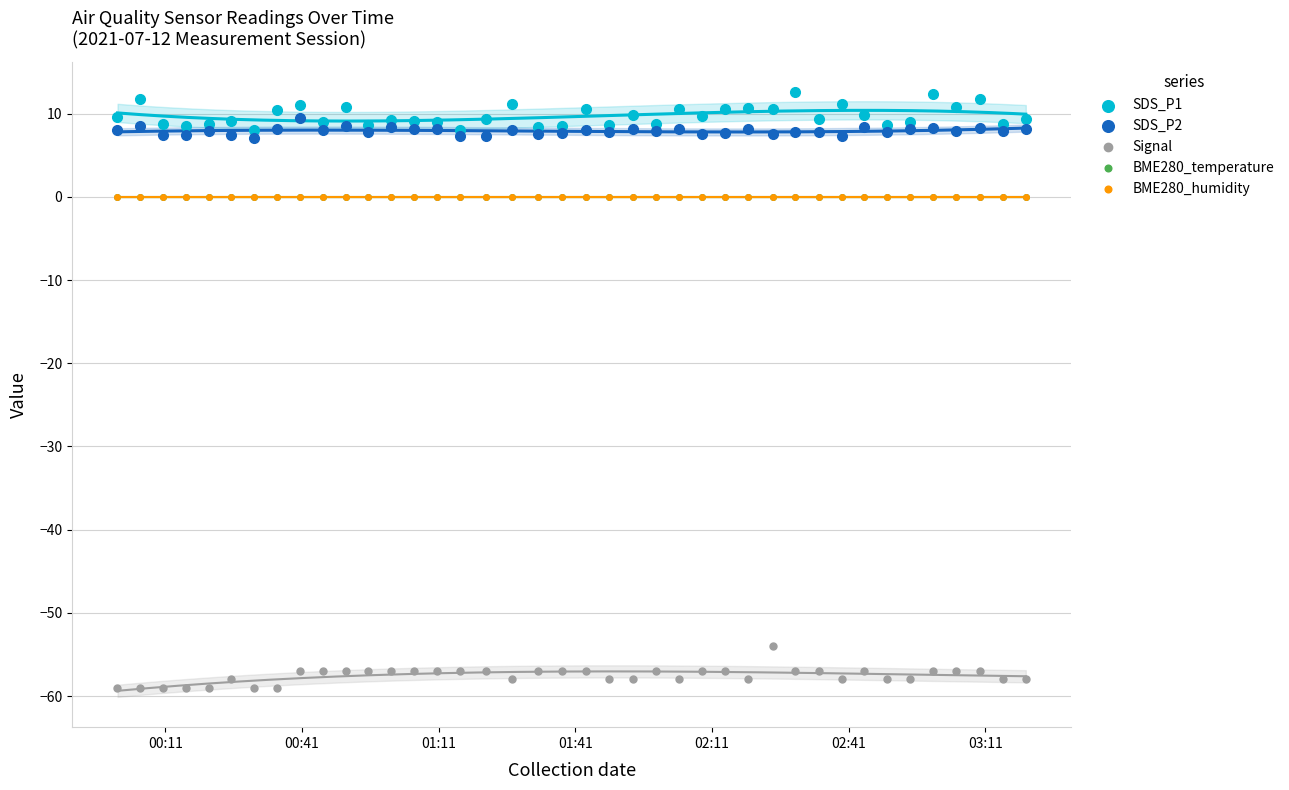

What are all the series names shown in the legend?

SDS_P1, SDS_P2, Signal, BME280_temperature, BME280_humidity